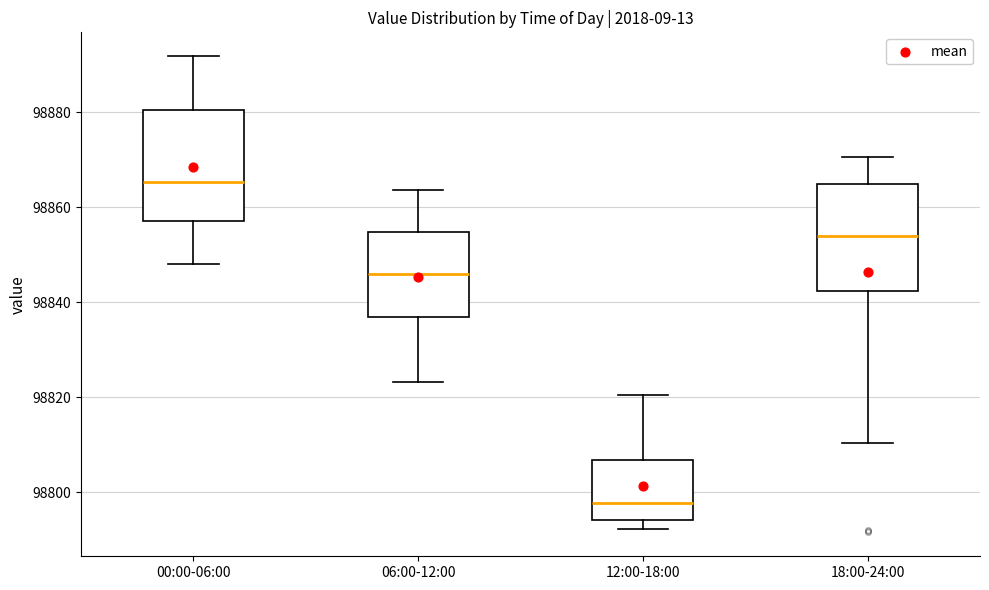

Reading left to right, read every box against the y-axis: the position of its median line, the range the box covers, and the ends of its whiskers. The values are not printed on the chart, so give them approximately, as read against the axis.

00:00-06:00: median 98866, box 98858 to 98880, whiskers 98848 to 98892
06:00-12:00: median 98846, box 98836 to 98854, whiskers 98824 to 98864
12:00-18:00: median 98798, box 98794 to 98806, whiskers 98792 to 98820
18:00-24:00: median 98854, box 98842 to 98864, whiskers 98810 to 98870